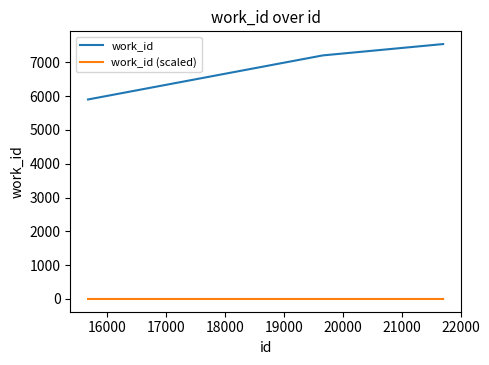

What is the difference between the second highest and second lowest values in the work_id series?

335.0